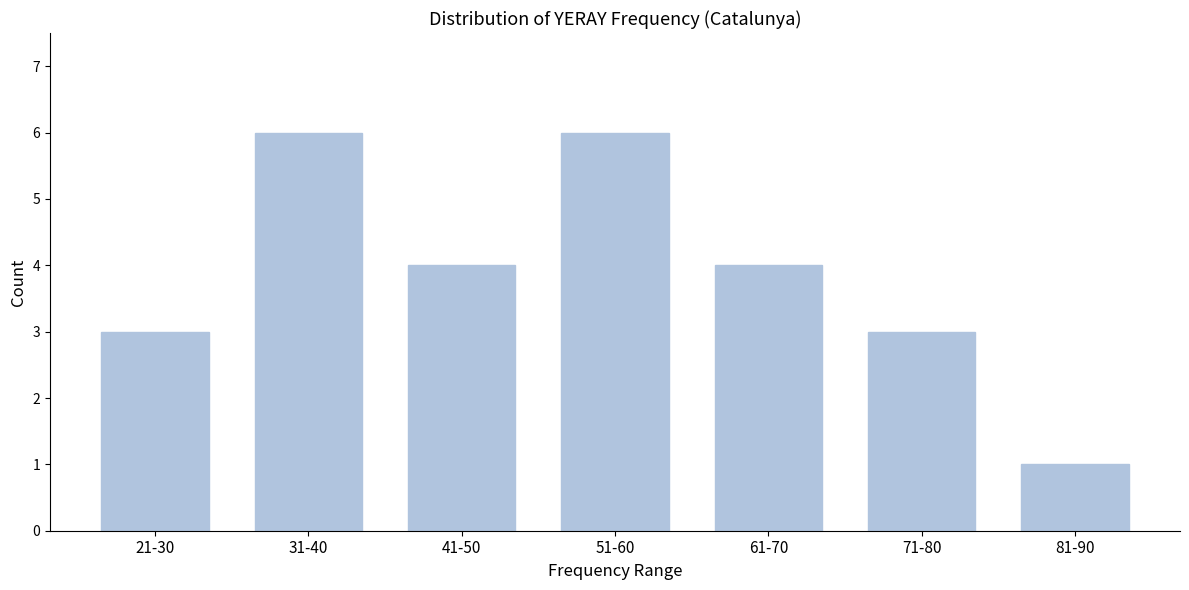

Reading right to left, list all the values displayed in this chart.

1	3	4	6	4	6	3